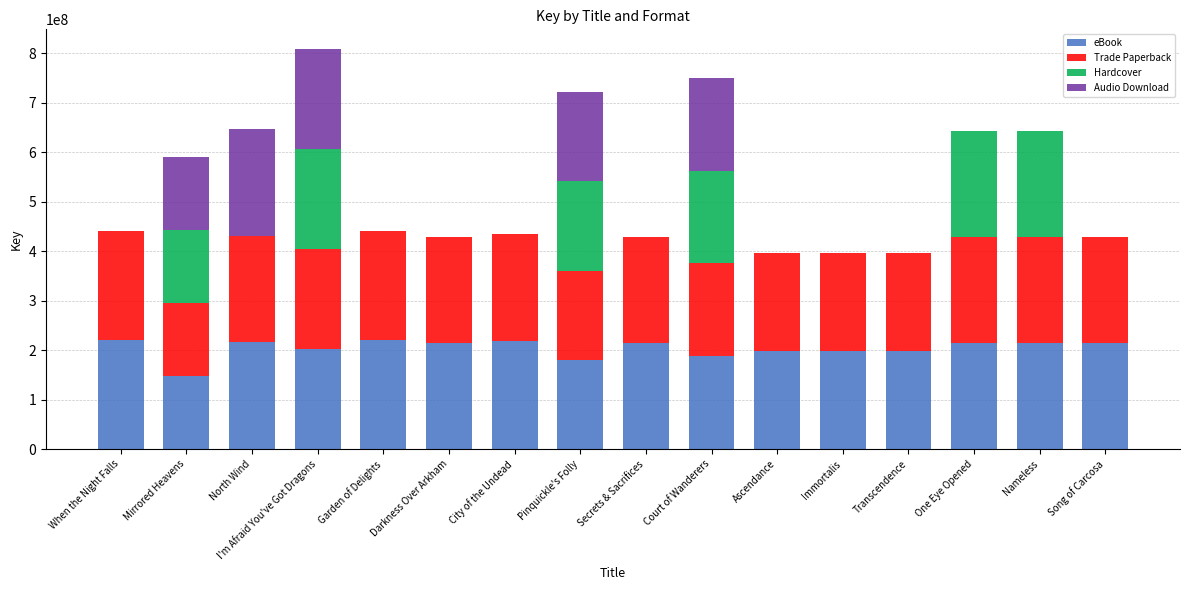

The value of eBook at Pinquickle's Folly is 180472232. True or false?

True